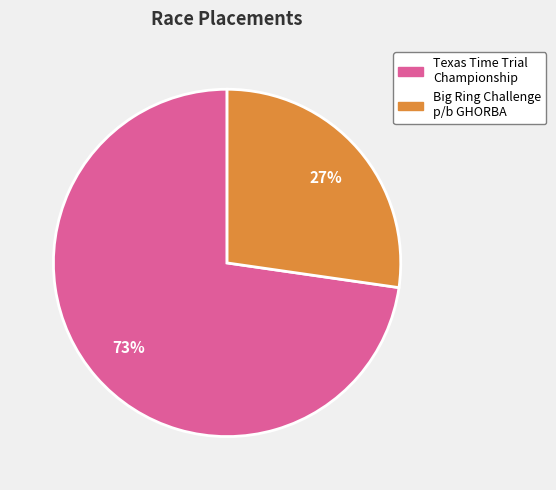

Do Texas Time Trial Championship and Big Ring Challenge p/b GHORBA together represent more than half of the pie?

Yes